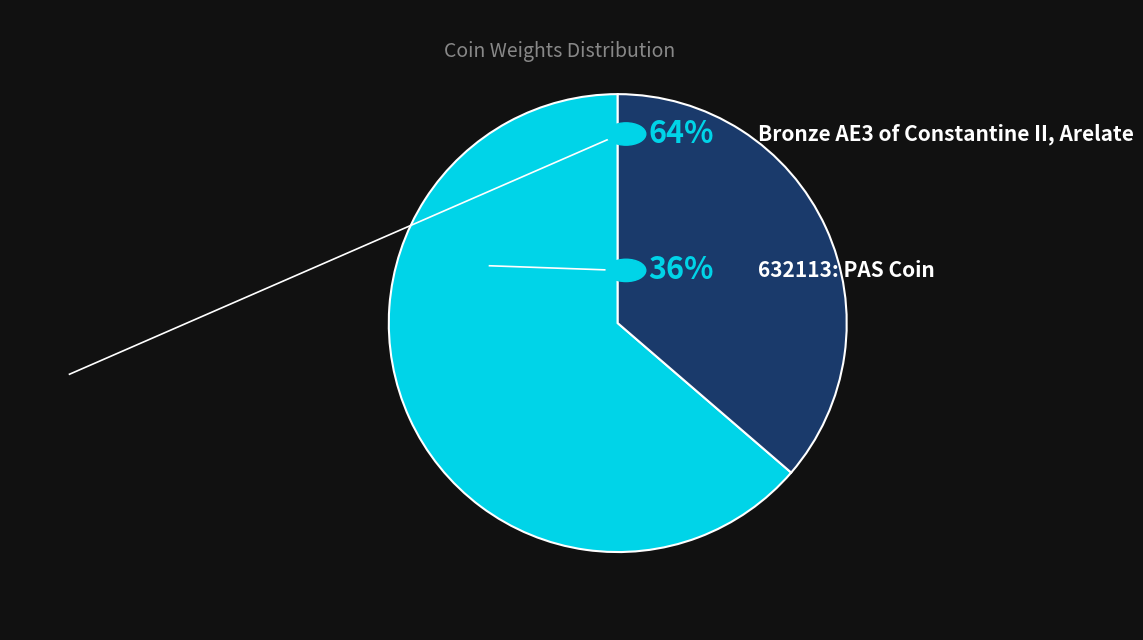

Count the number of slices in the pie.

2